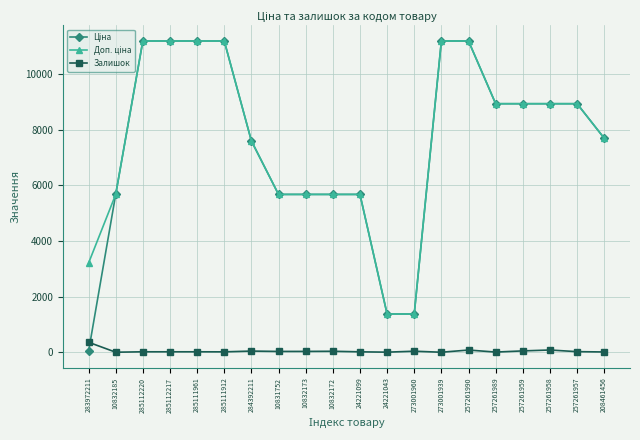

At which label does Залишок reach its peak?

283972211